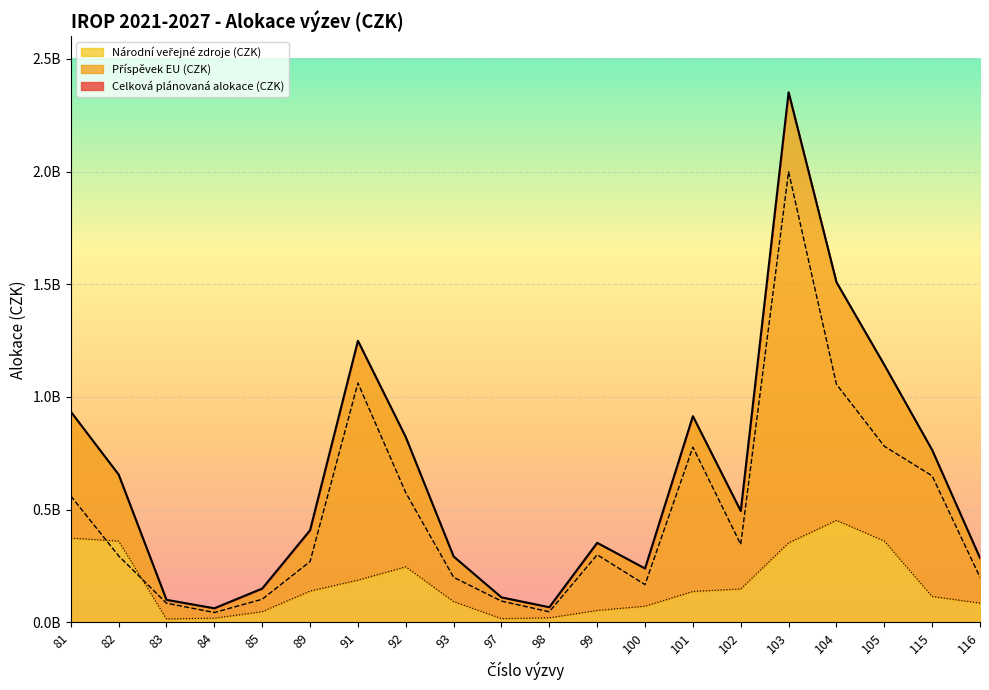

Reading left to right, extract all data points from this chart.

Celková plánovaná alokace (CZK): 81=934766630	82=655731420	83=100000000	84=62500000	85=150000000	89=408565200	91=1249236600	92=821875290	93=292332613	97=110930540	98=67268610	99=352960780	100=239165880	101=914691800	102=494307270	103=2351568620	104=1509248260	105=1142336705	115=764705900	116=285714290
Příspěvek EU (CZK): 81=560859978	82=295079139	83=85000000	84=43750000	85=102622830	89=269700017	91=1061851110	92=575312703	93=200000000	97=94290959	98=47088027	99=300016663	100=167416116	101=777488030	102=346015089	103=1998833327	104=1056473782	105=781532170	115=650000015	116=200000003
Národní veřejné zdroje (CZK): 81=373906652	82=360652281	83=15000000	84=18750000	85=47377170	89=138865183	91=187385490	92=246562587	93=92332613	97=16639581	98=20180583	99=52944117	100=71749764	101=137203770	102=148292181	103=352735293	104=452774478	105=360804535	115=114705885	116=85714287